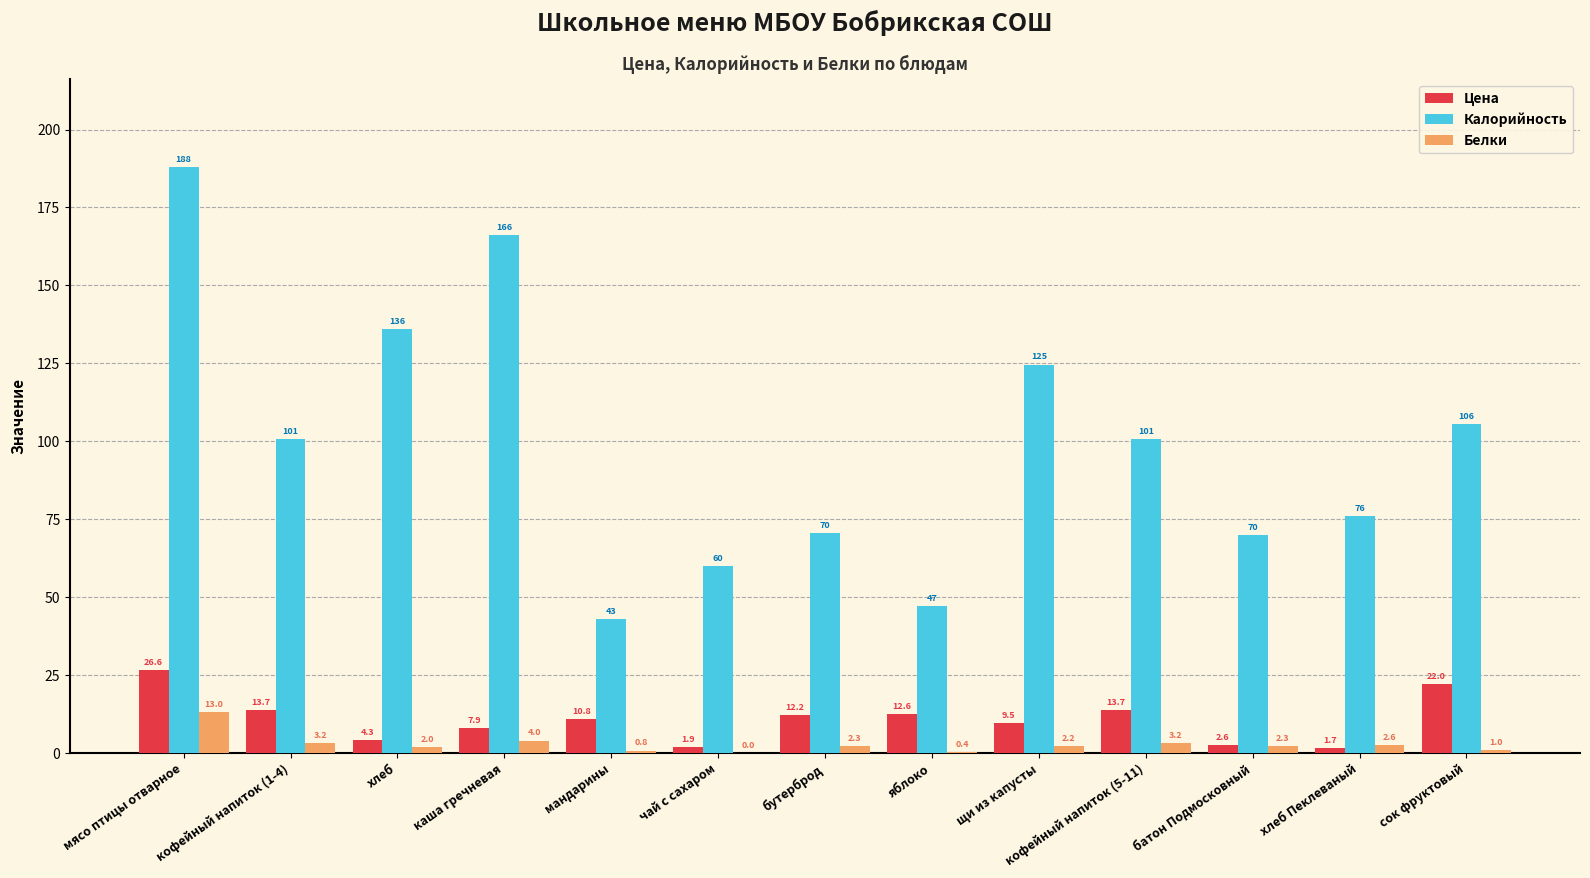

Is the value of Белки at мандарины greater than the value of Цена at хлеб Пеклеваный?

No